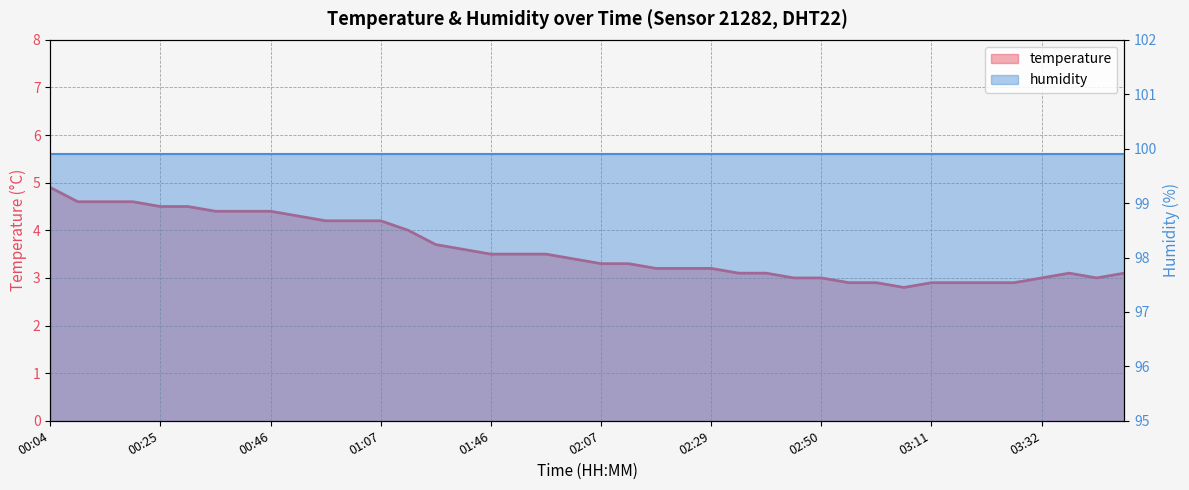

At which category does the data reach its first local peak?

03:37